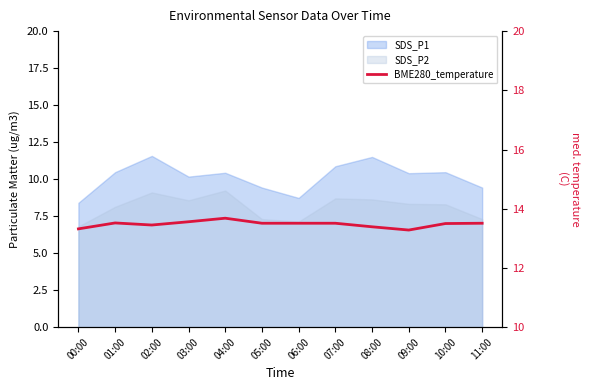

What is the approximate value at 07:00?

13.5